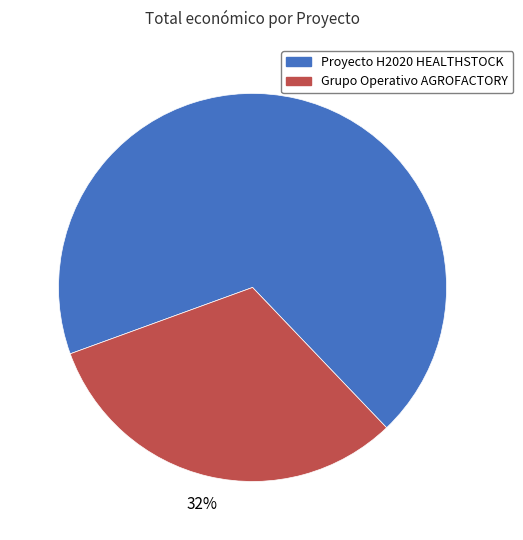

Which slice is the largest?

Proyecto H2020 HEALTHSTOCK